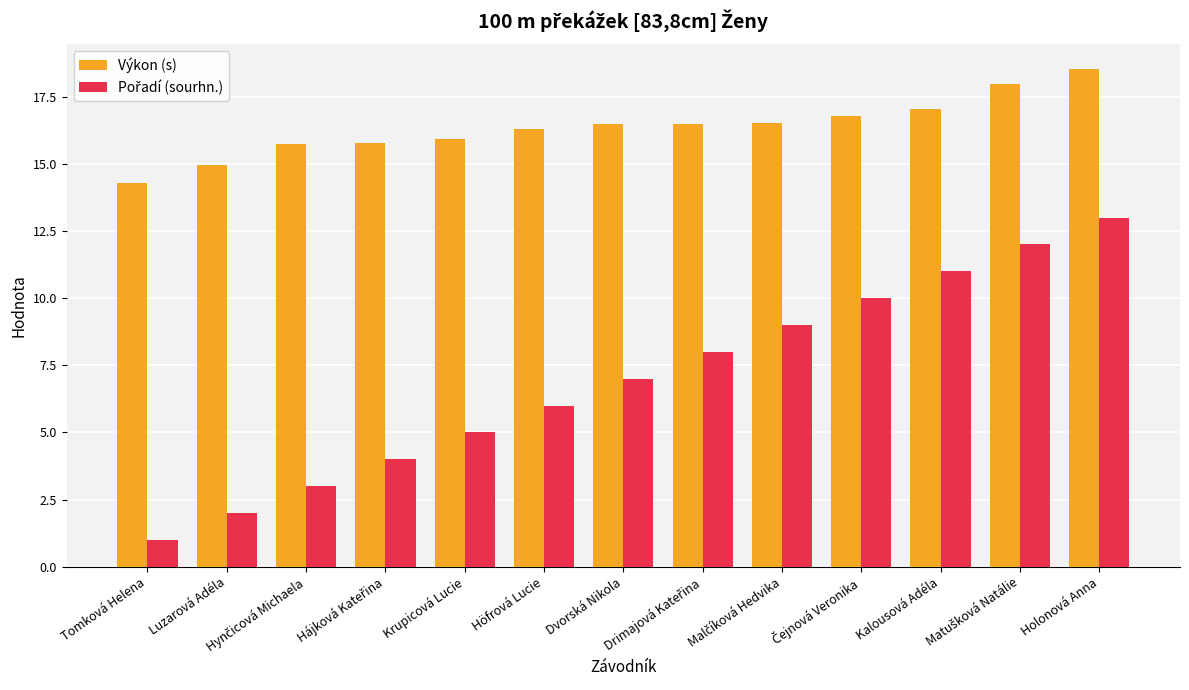

What is the spread (max minus min) of values at Holonová Anna?

5.5